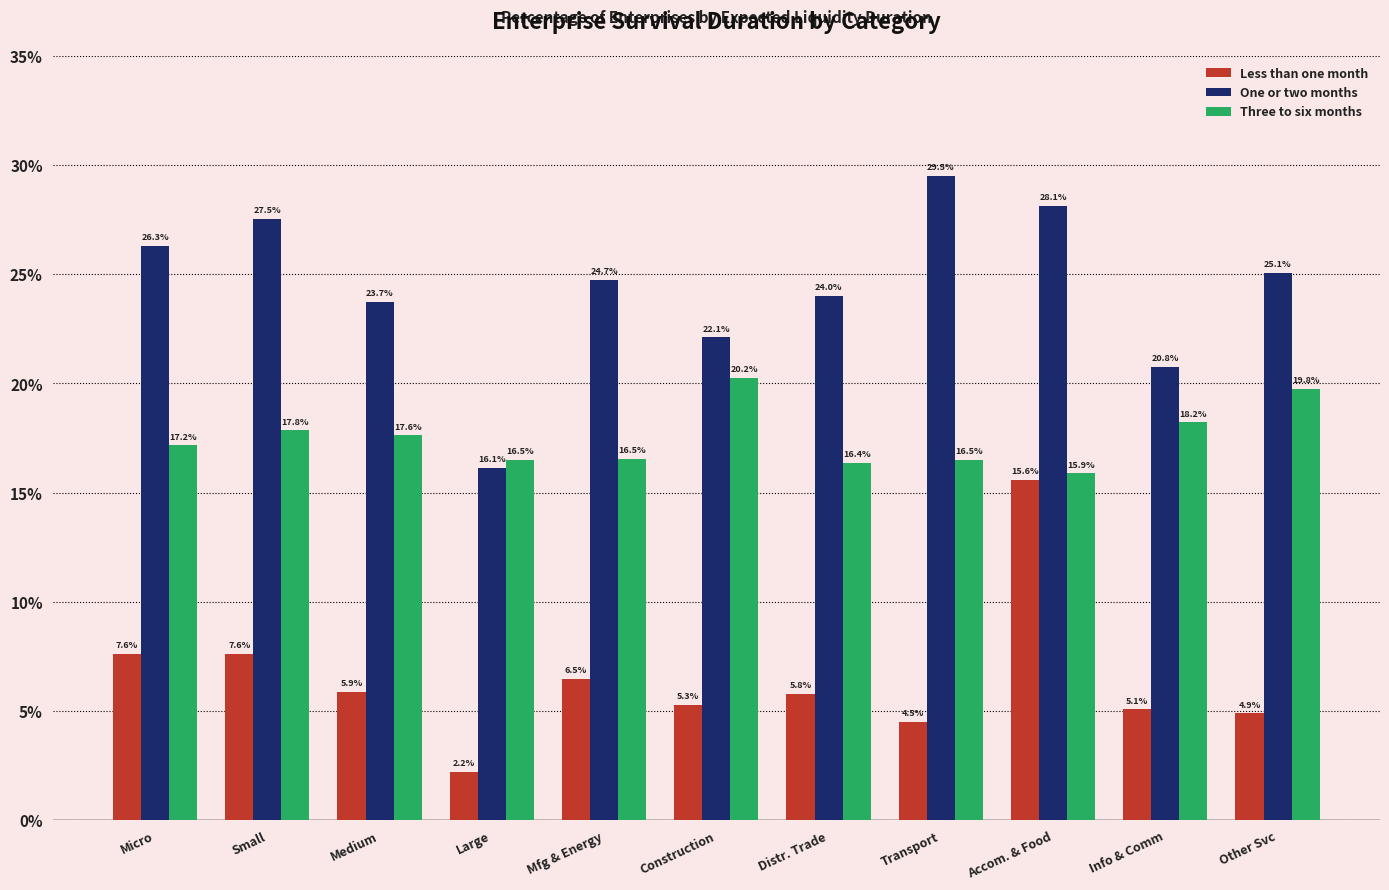

At how many categories does at least one series exceed 7?

11